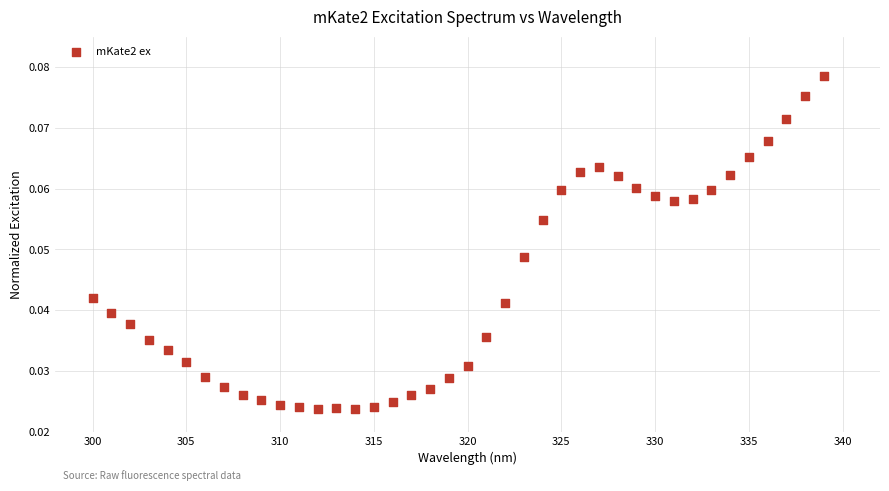

What is the range of X values (max minus min)?

39.0